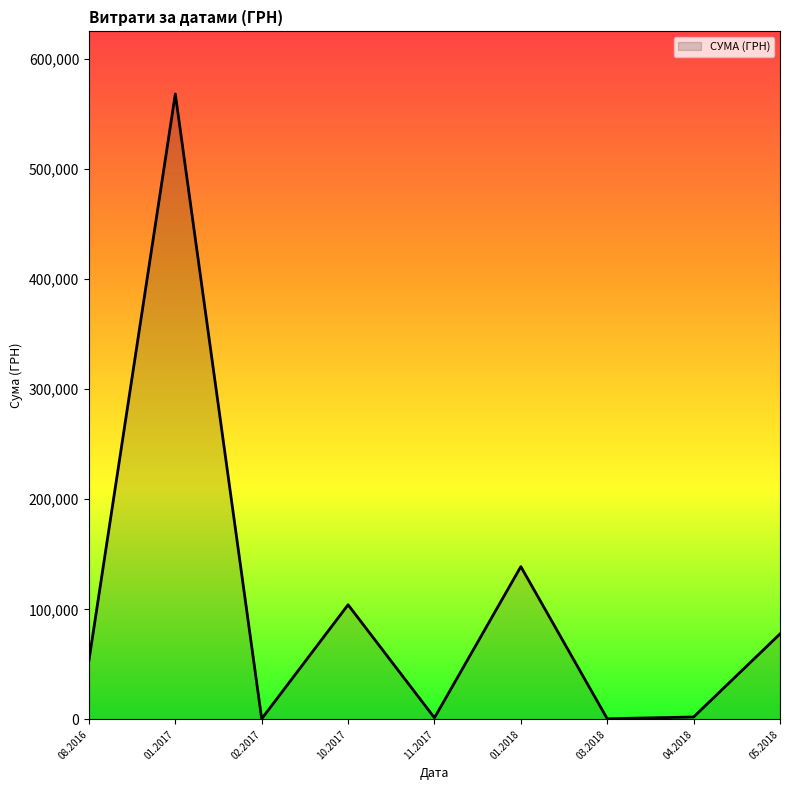

What is the difference between the maximum and minimum values?

567477.0